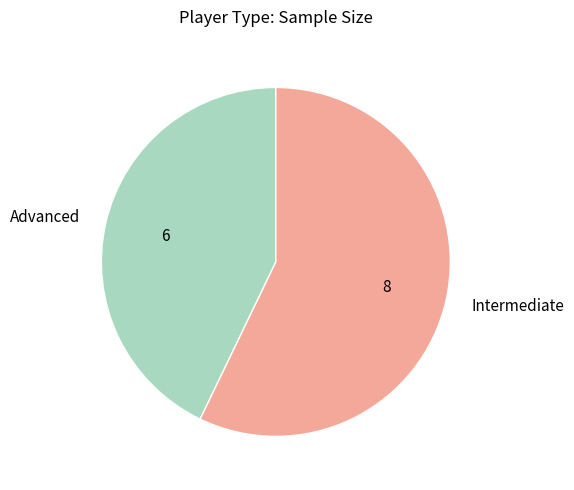

Which slice is the largest?

Intermediate